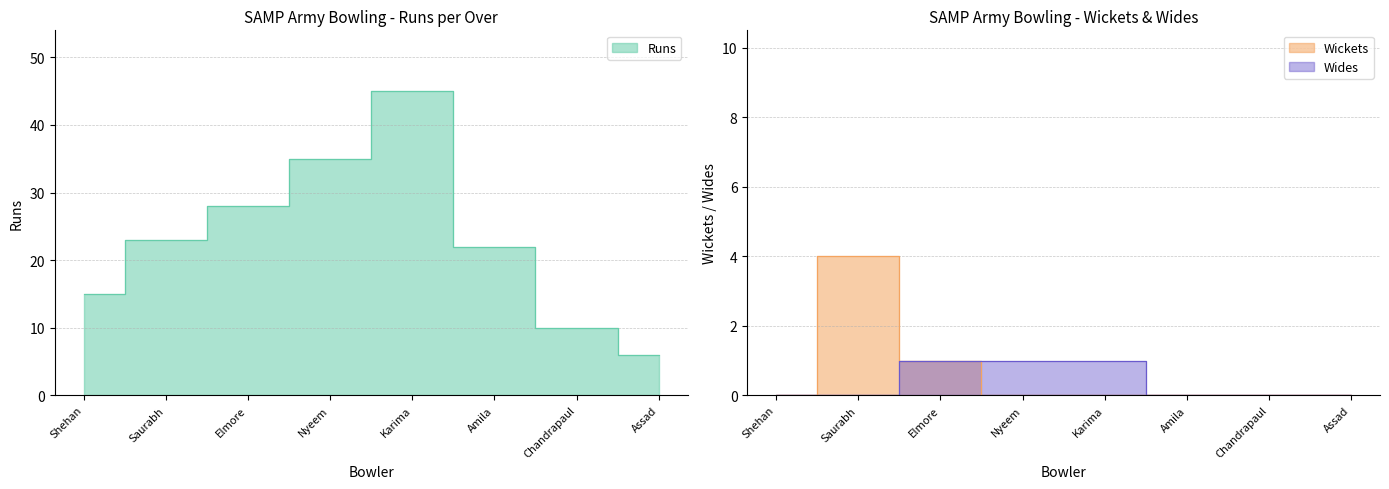

True or false: Wides has more than 1 interior local peaks.

False